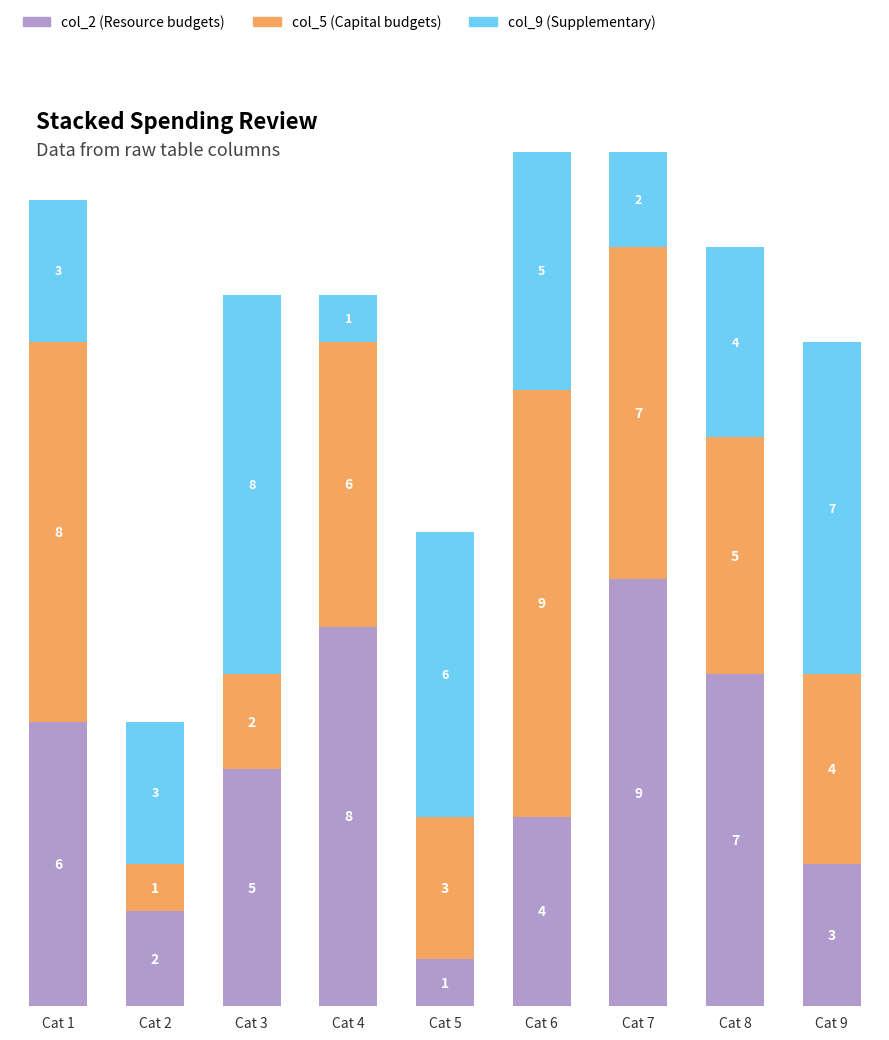

Are the bars horizontal?

No